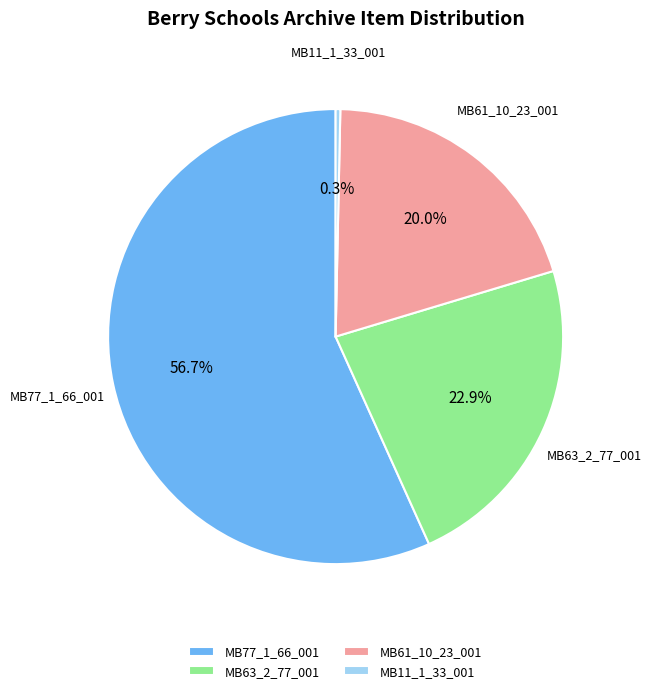

What is the smallest slice in the pie chart?

MB11_1_33_001